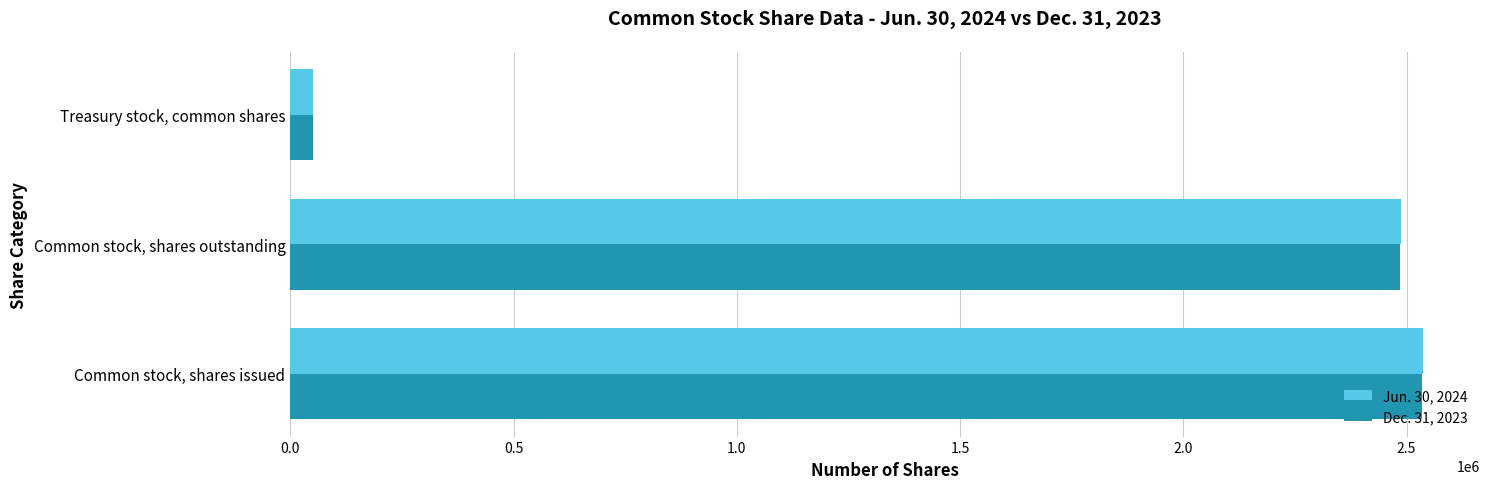

The value of Dec. 31, 2023 at Common stock, shares outstanding is 2484791. True or false?

True